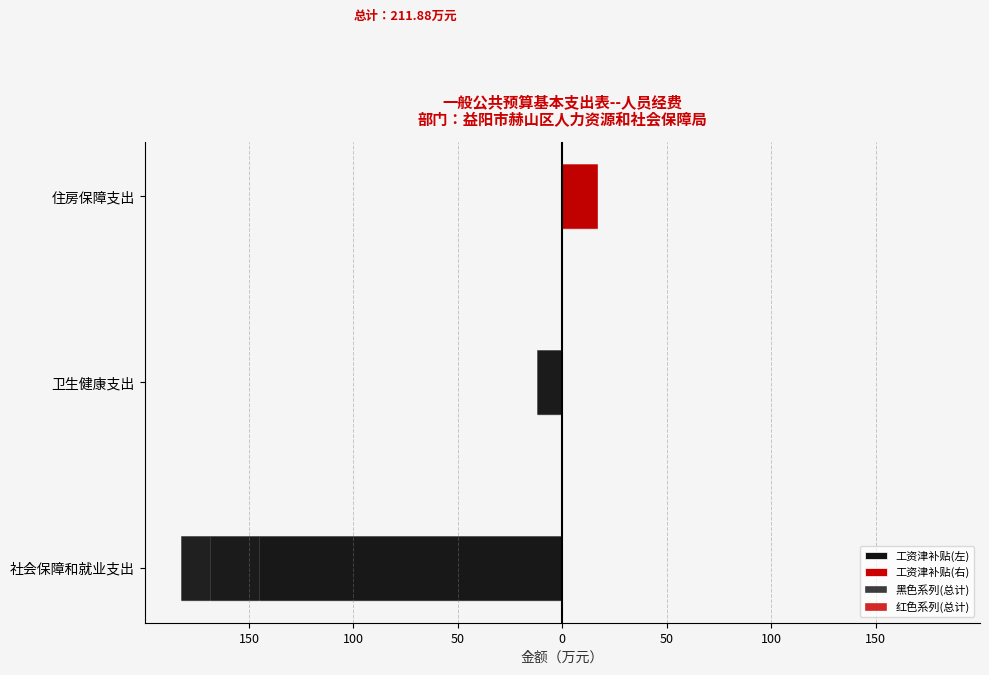

What is the sum of the 黑色系列(总计) values at 卫生健康支出 and 社会保障和就业支出?

-195.0